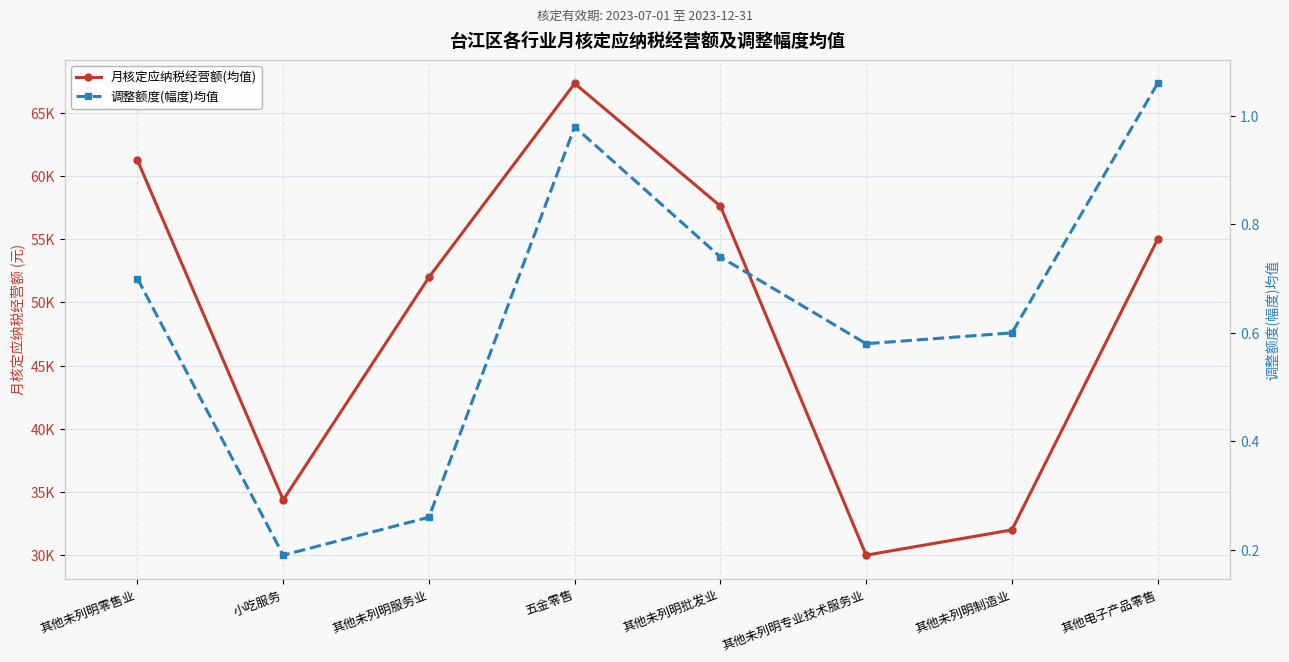

What is the label of the 1st point from the right?

其他电子产品零售